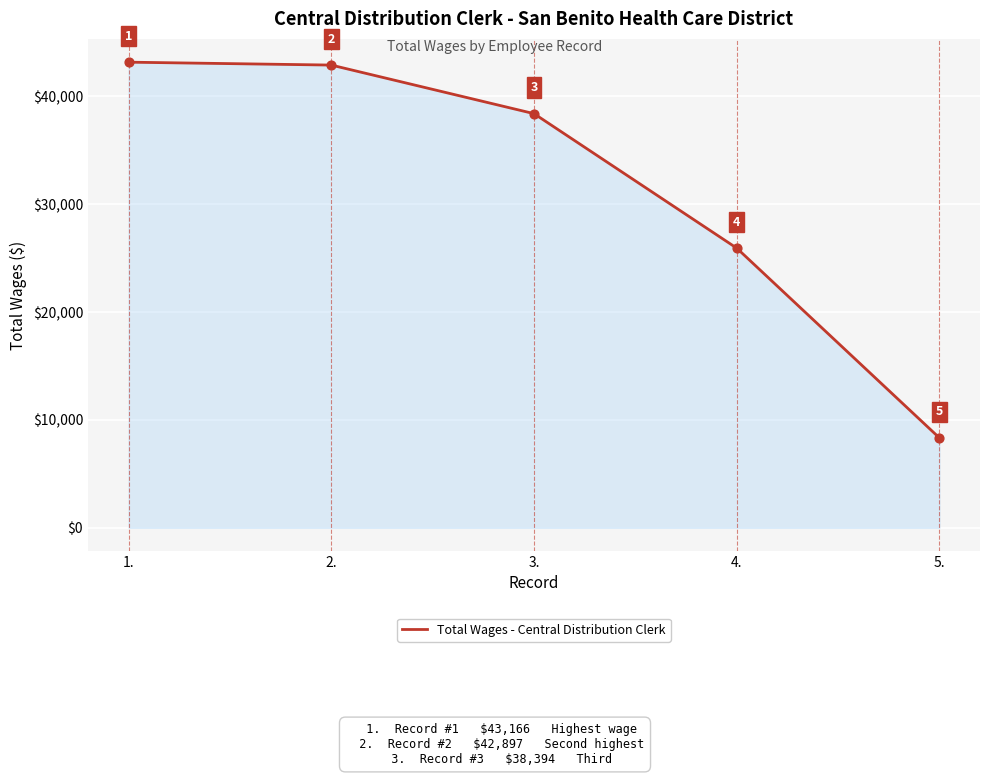

What is the ratio of the value at 4. to the value at 5.?

3.1